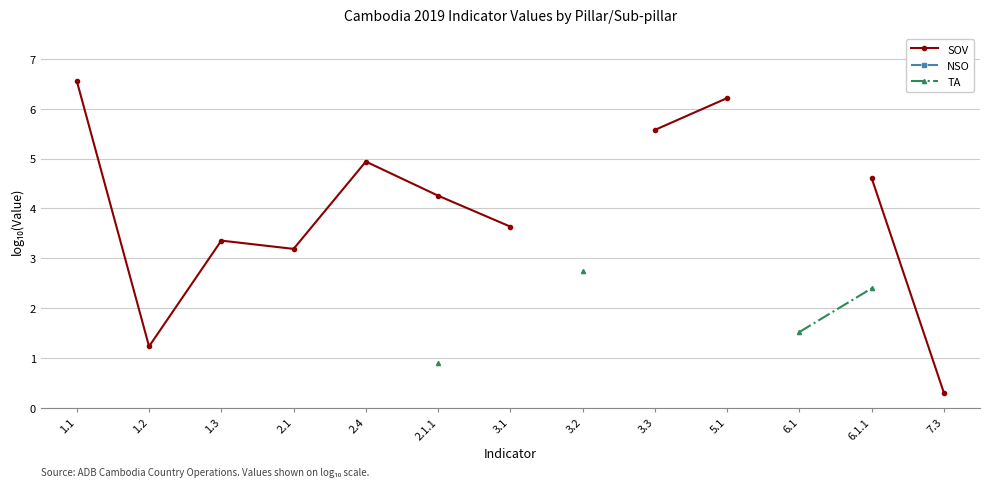

How many values in the SOV series exceed 4?

6